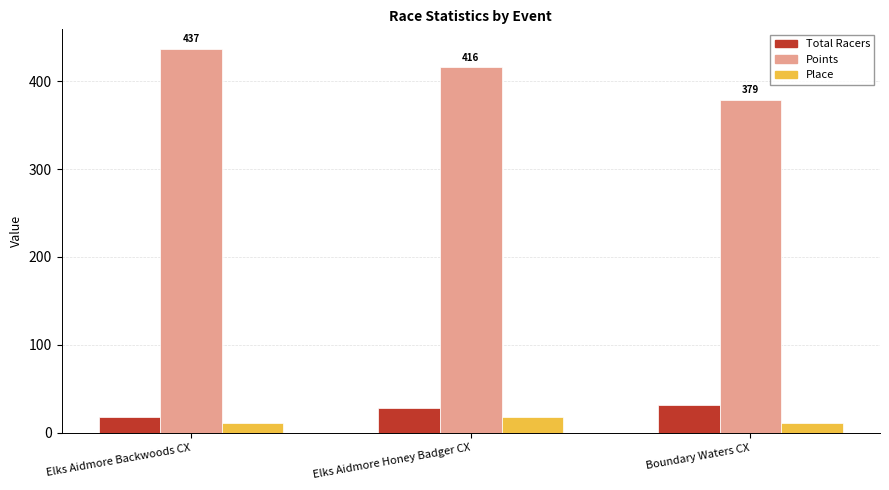

Which series has the largest total across all categories?

Points